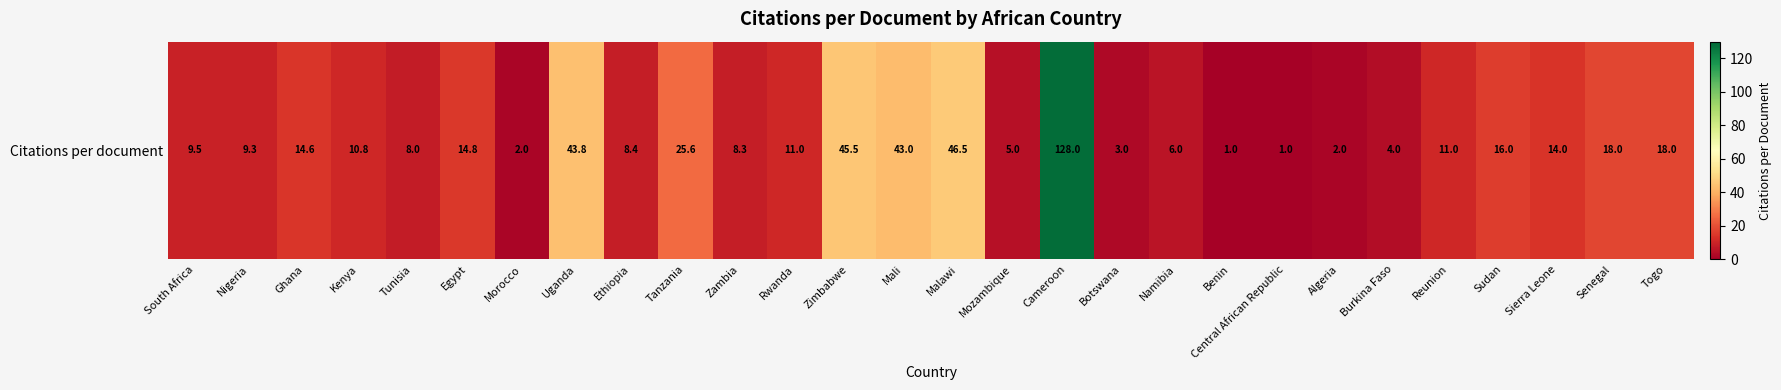

List the labels in order of value, largest first.

Cameroon, Malawi, Zimbabwe, Uganda, Mali, Tanzania, Senegal, Togo, Sudan, Egypt, Ghana, Sierra Leone, Rwanda, Reunion, Kenya, South Africa, Nigeria, Ethiopia, Zambia, Tunisia, Namibia, Mozambique, Burkina Faso, Botswana, Morocco, Algeria, Benin, Central African Republic